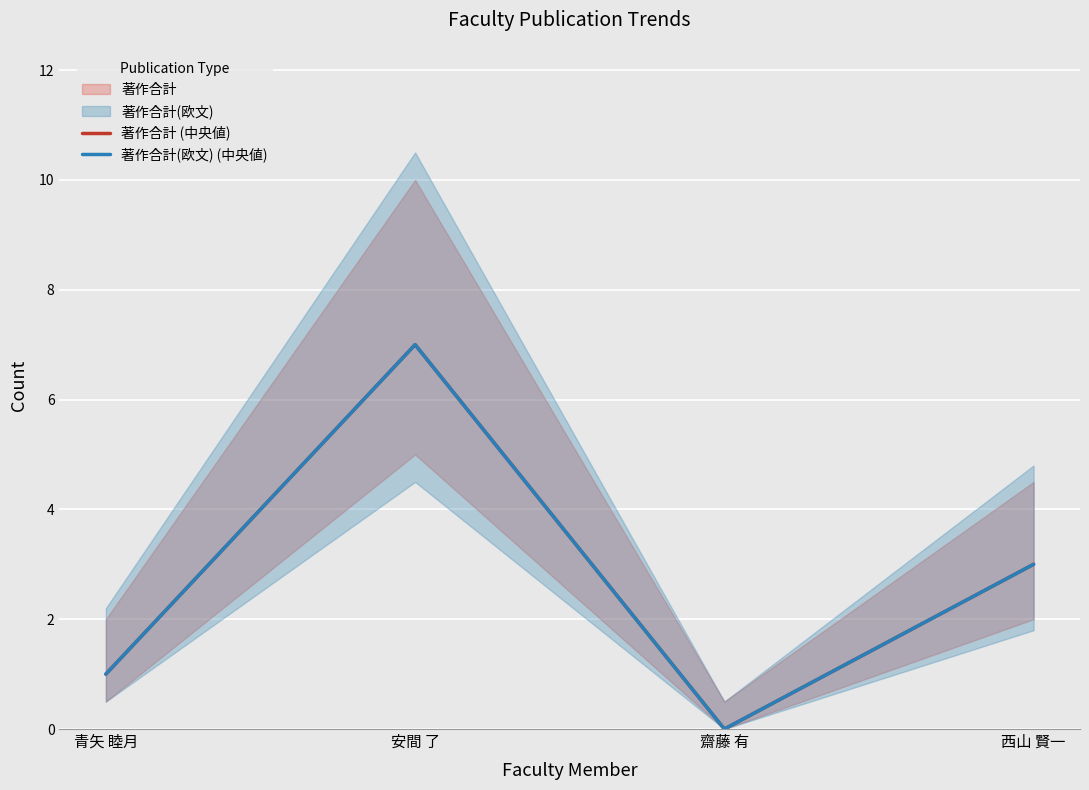

What is the sum of the 著作合計(欧文) (中央値) values at 西山 賢一 and 齋藤 有?

3